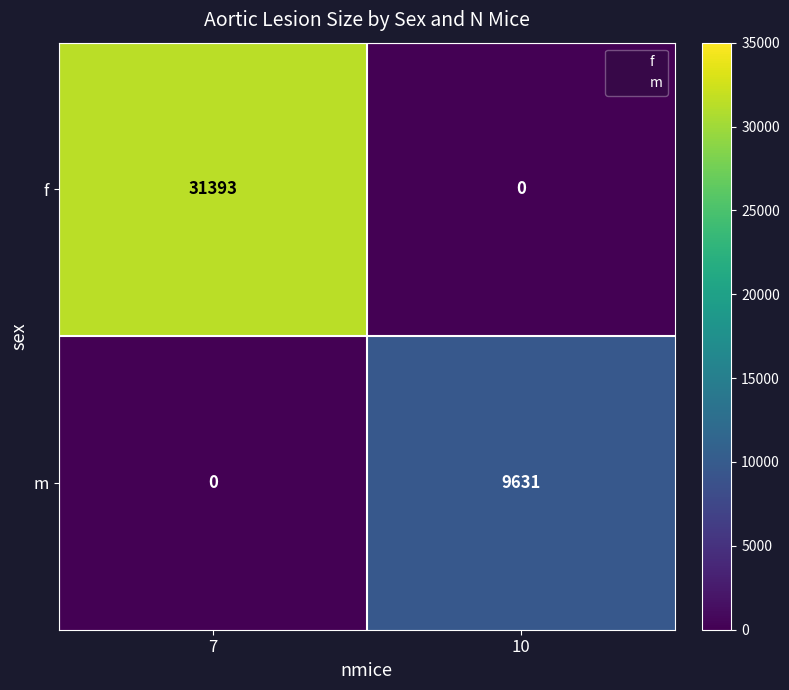

What is the difference between the m values at 7 and 10?

9631